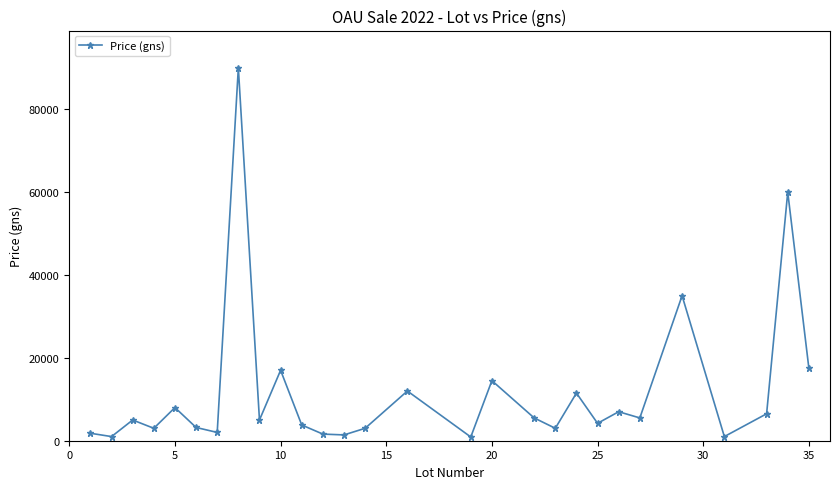

What is the difference between the second highest and second lowest values?

59000